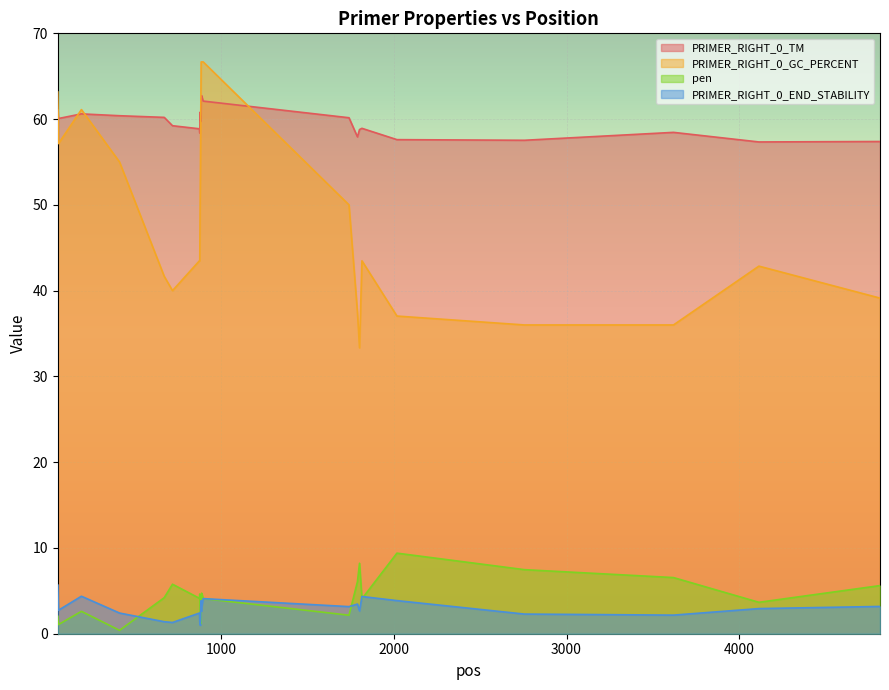

How many lines are shown in the chart?

4